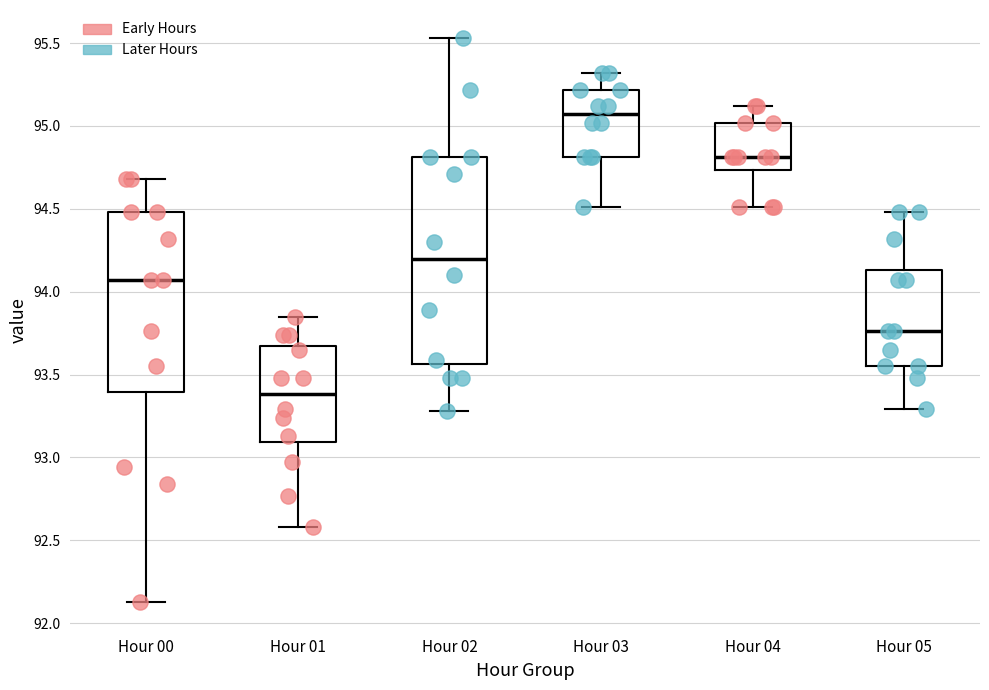

Reading left to right, transcribe this box plot: for each box, give where its median line is, the range the box spans, and where its two whiskers end, as read against the y-axis. The values are not printed on the chart, so give them approximately, as read against the axis.

Hour 00: median 94.05, box 93.40 to 94.50, whiskers 92.15 to 94.70
Hour 01: median 93.40, box 93.10 to 93.65, whiskers 92.60 to 93.85
Hour 02: median 94.20, box 93.55 to 94.80, whiskers 93.30 to 95.55
Hour 03: median 95.05, box 94.80 to 95.20, whiskers 94.50 to 95.30
Hour 04: median 94.80, box 94.75 to 95.00, whiskers 94.50 to 95.10
Hour 05: median 93.75, box 93.55 to 94.15, whiskers 93.30 to 94.50